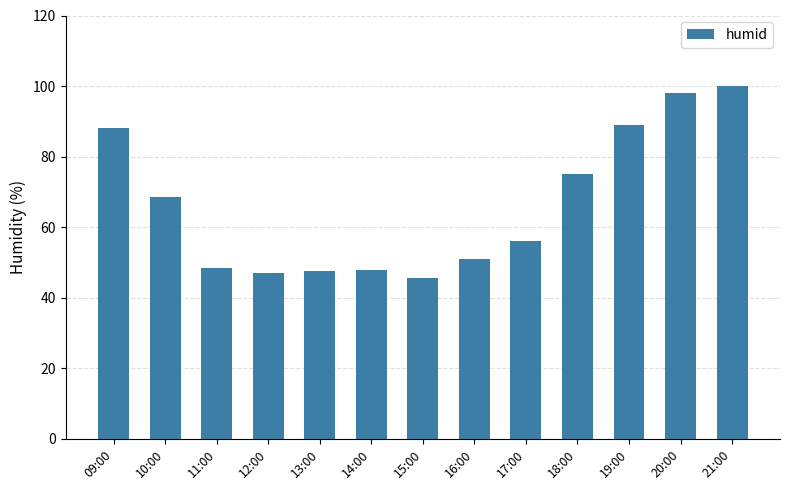

What is the approximate value at 17:00?

56.0